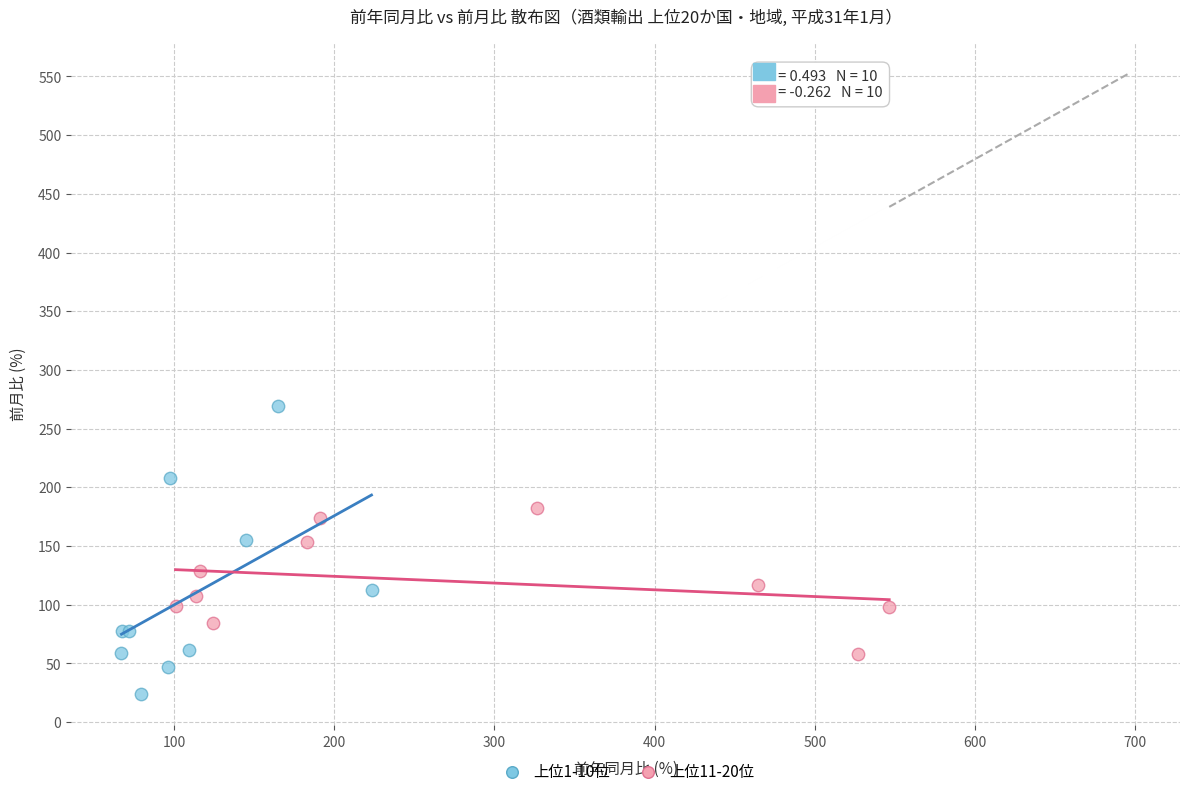

What are all the series names shown in the legend?

上位1-10位, 上位11-20位